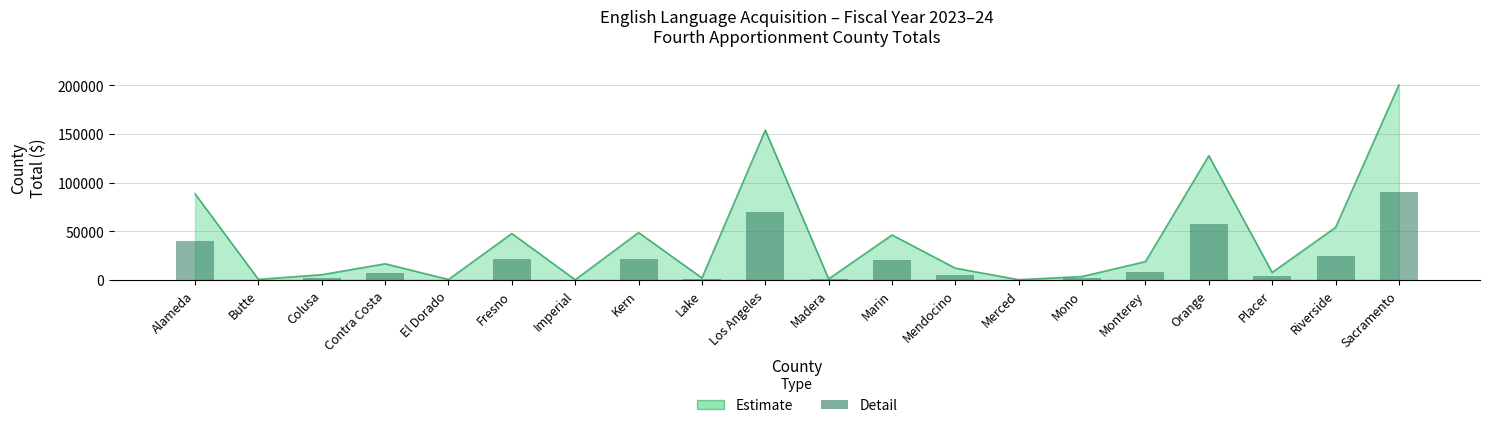

Approximately how many times larger is the value at Fresno compared to El Dorado?

148.3